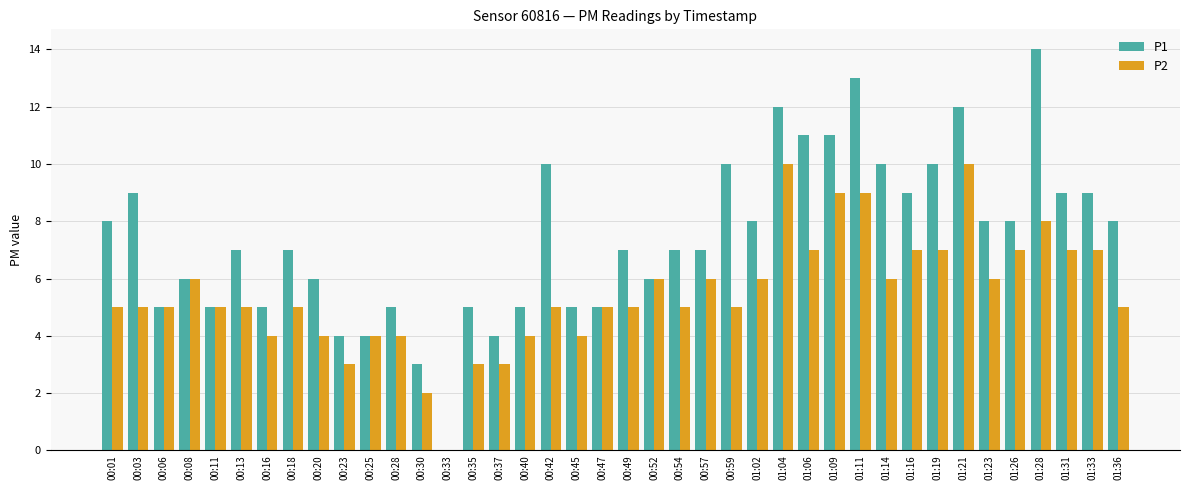

Count the number of data series in this chart.

2